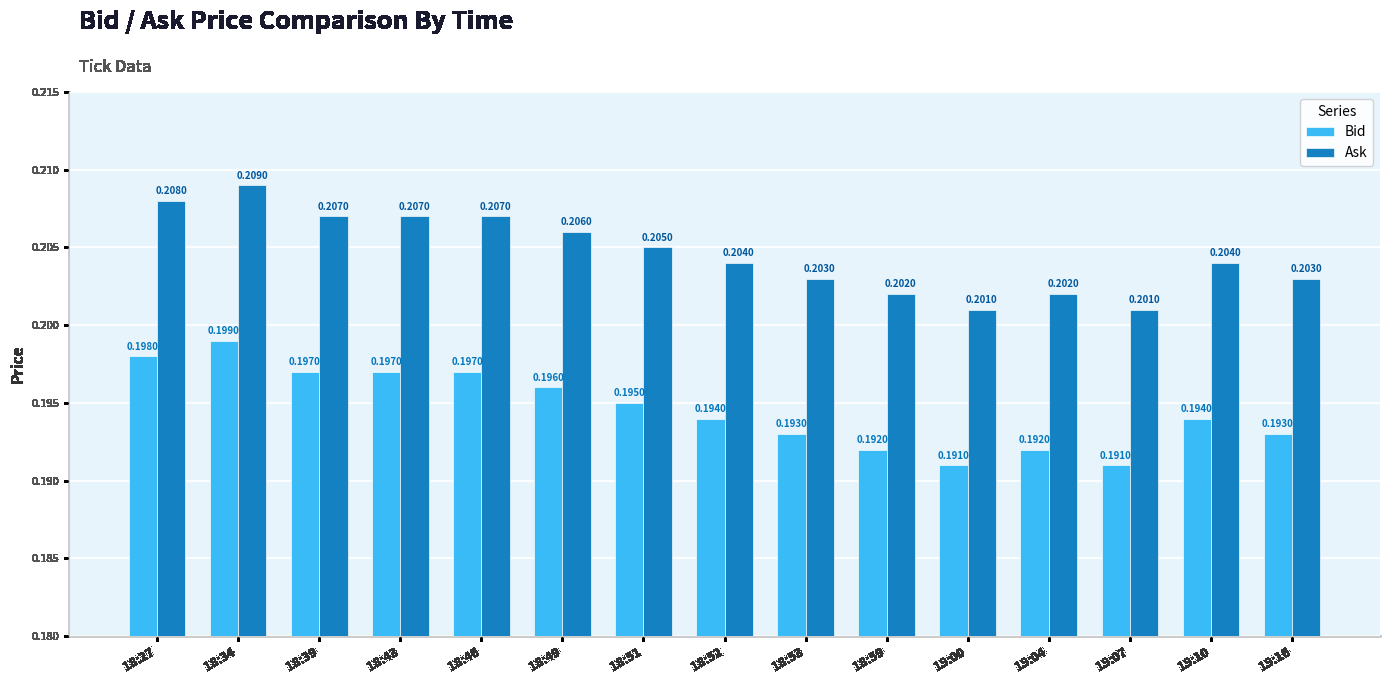

List the series in order of their overall mean, lowest first.

Bid, Ask